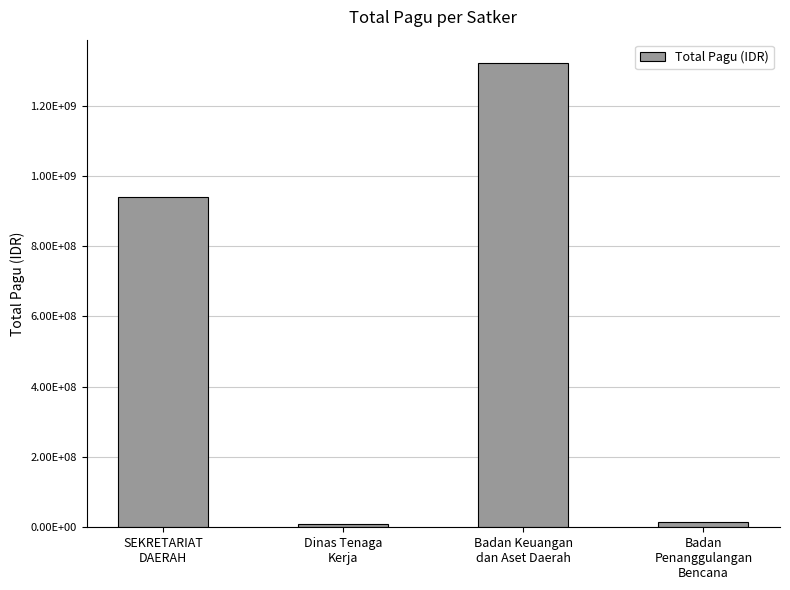

List the labels in order of value, smallest first.

Dinas Tenaga
Kerja, Badan
Penanggulangan
Bencana, SEKRETARIAT
DAERAH, Badan Keuangan
dan Aset Daerah